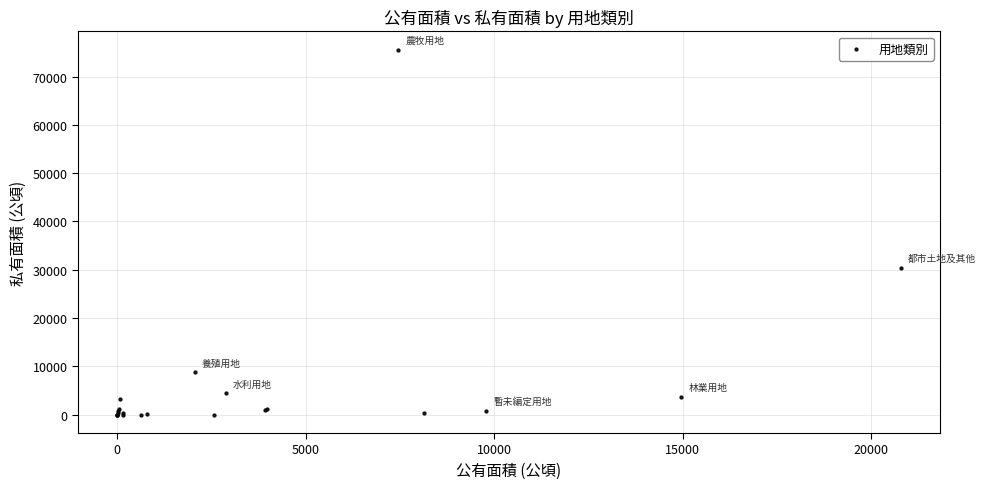

What Y value in the scatter plot is closest to 37770?

30322.2